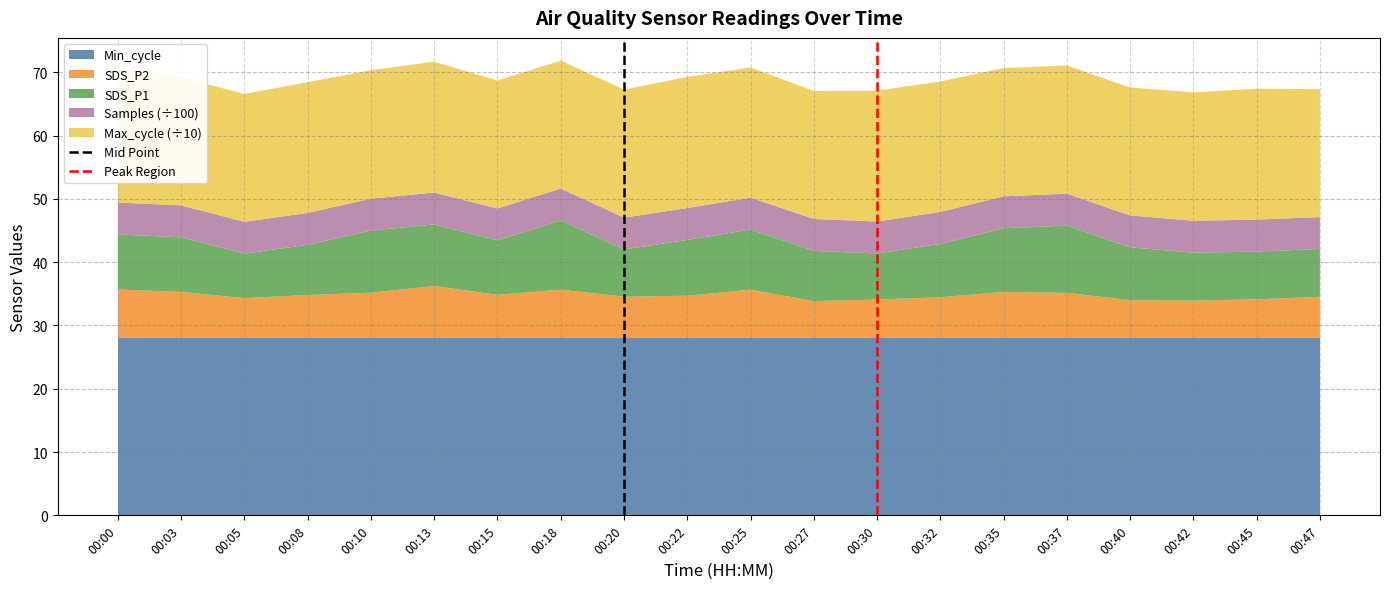

What is the total value across all series at 00:45?

67.4